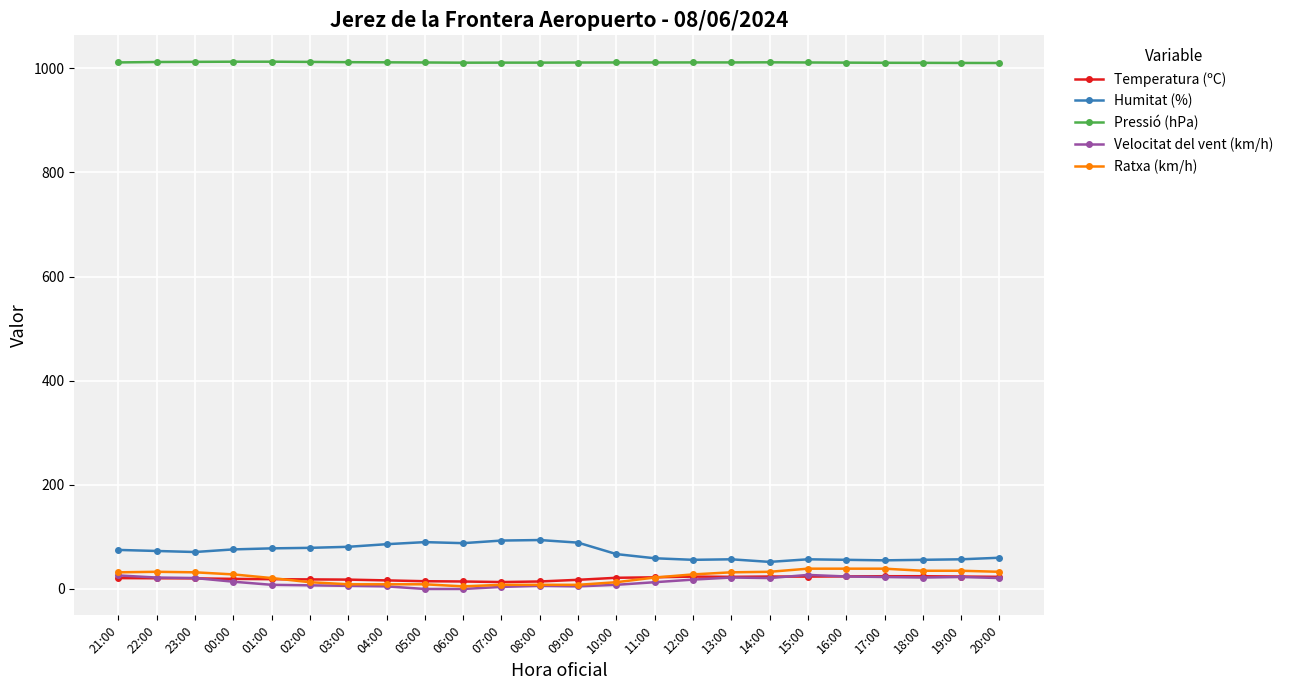

In Humitat (%), how many points are lower than both neighbors (excluding endpoints)?

5